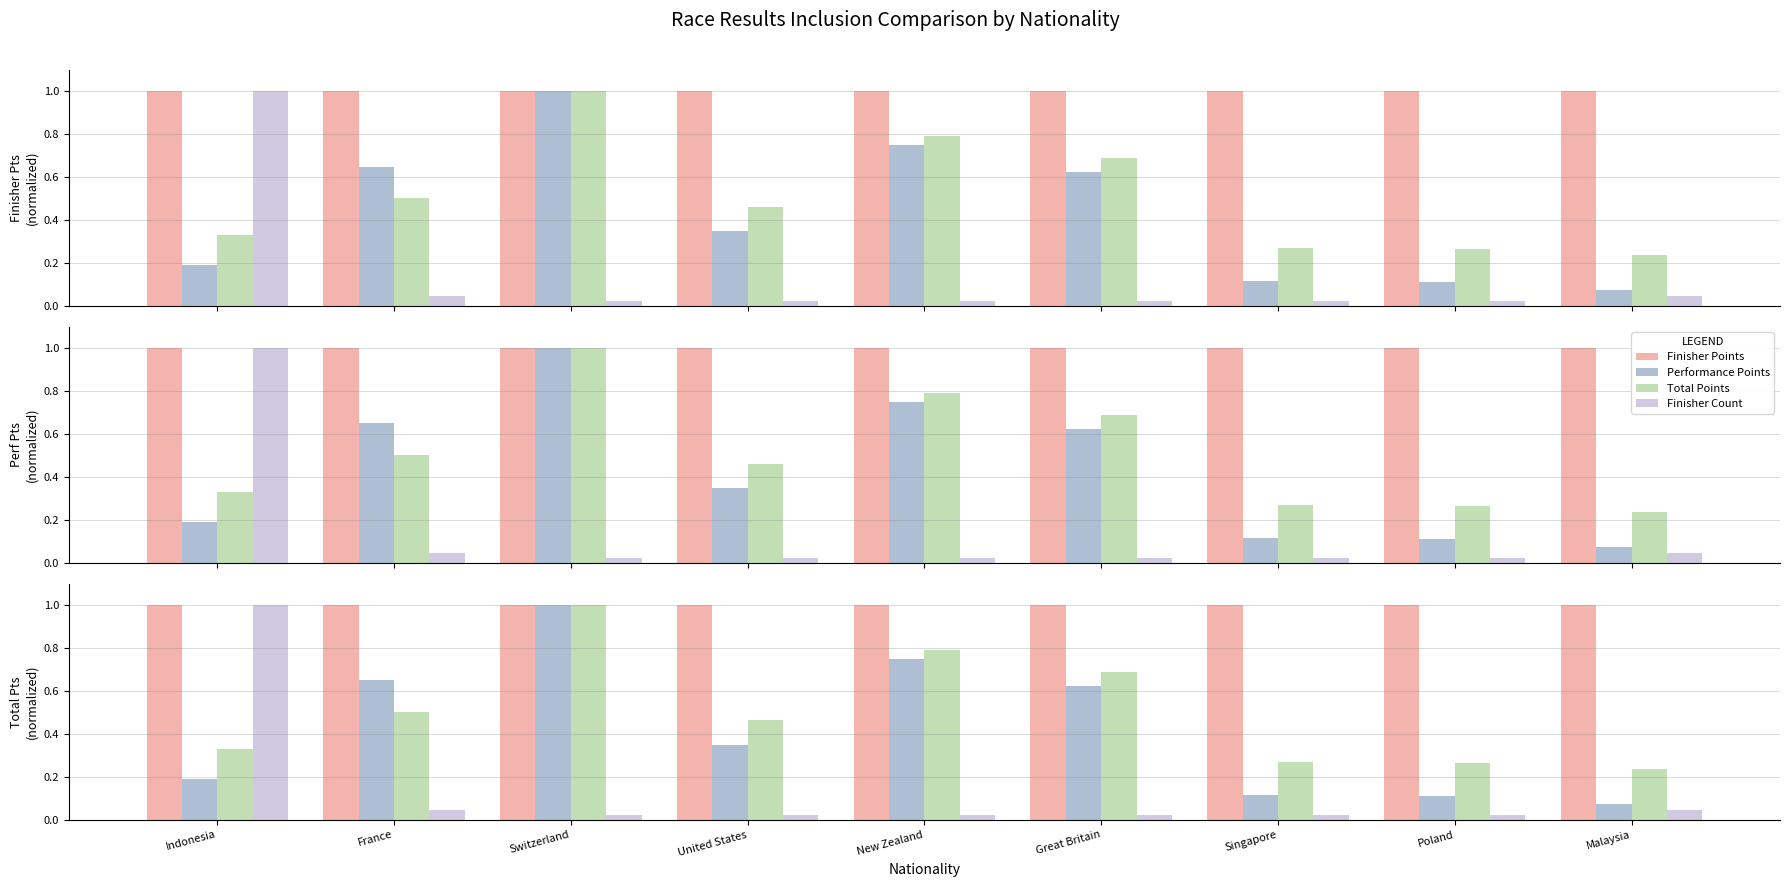

The value of Finisher Points at Switzerland is 1.0. True or false?

True